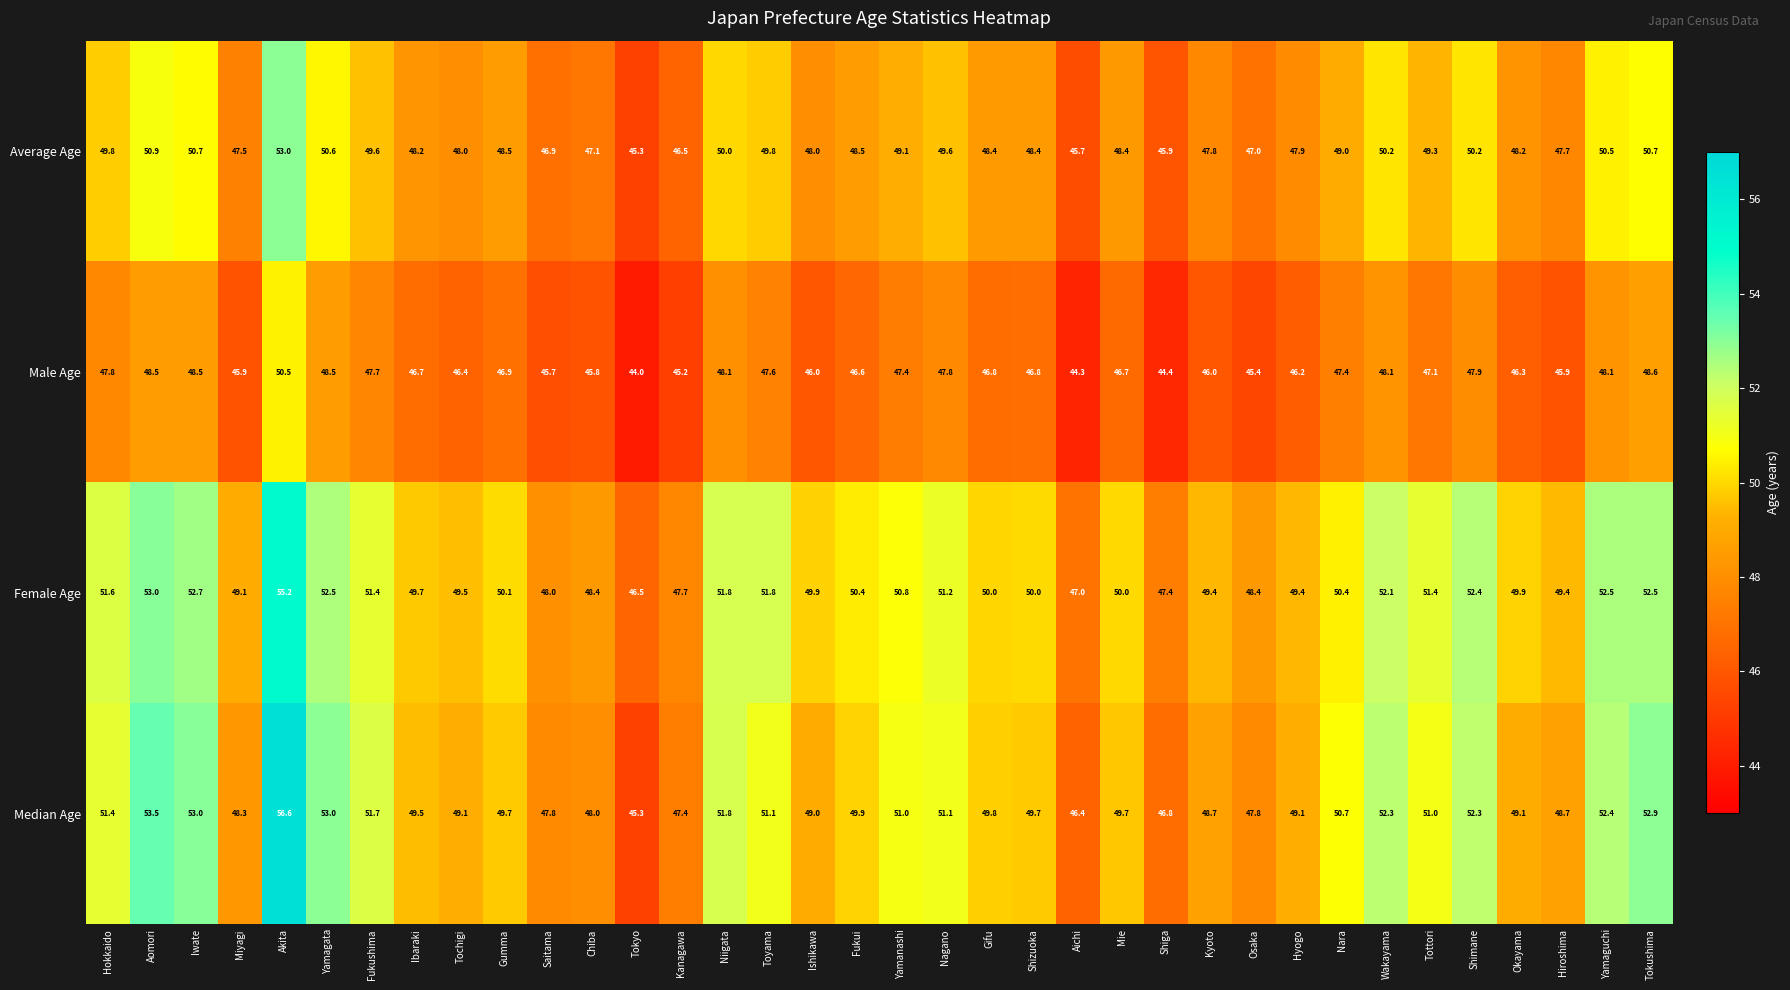

What is the difference between the Median Age values at Okayama and Mie?

0.6